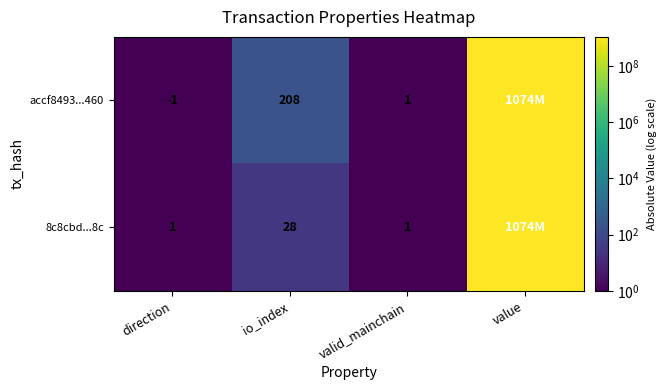

What is the total value across all series at io_index?

236